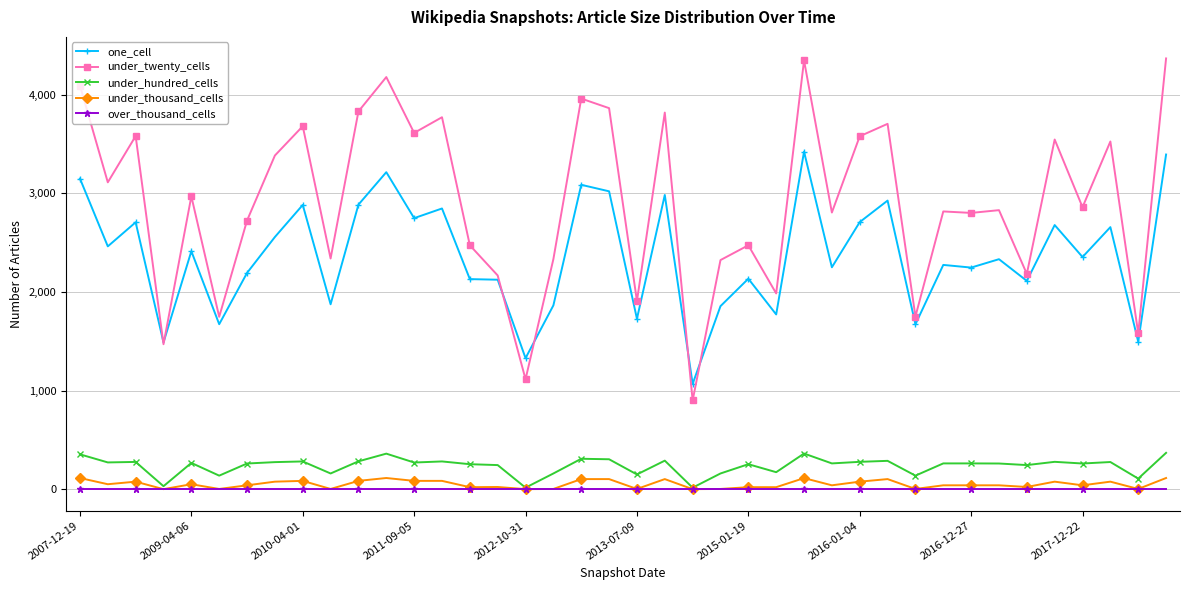

Which series has the largest total across all categories?

under_twenty_cells